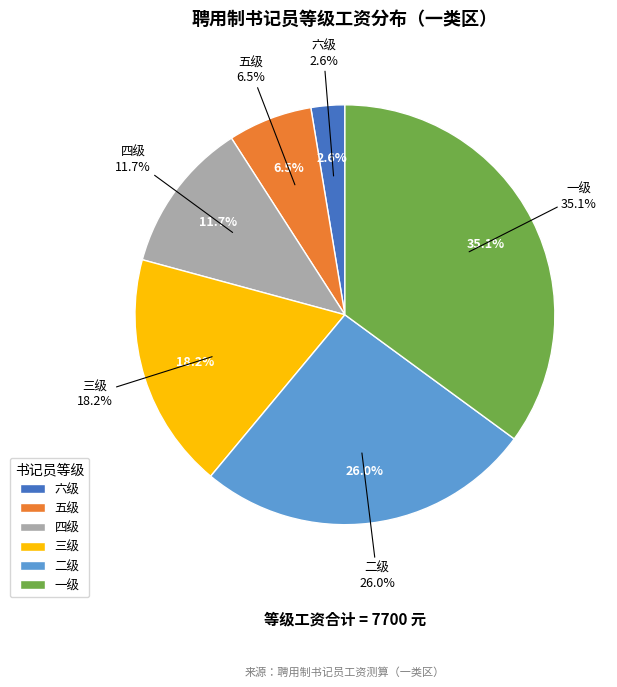

The 五级 slice represents 19% of the pie. True or false?

False